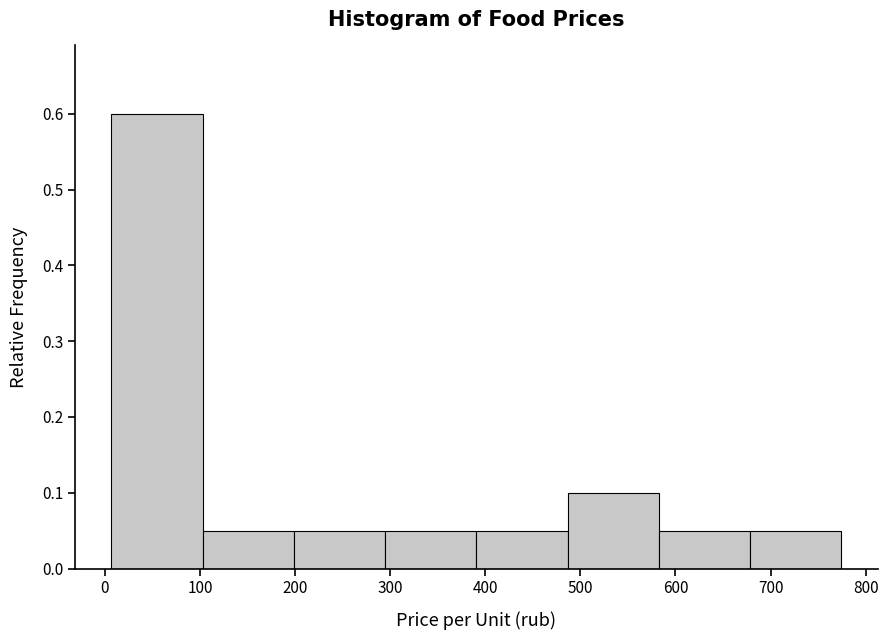

Over which range of the x-axis is the bar tallest?

10 to 100